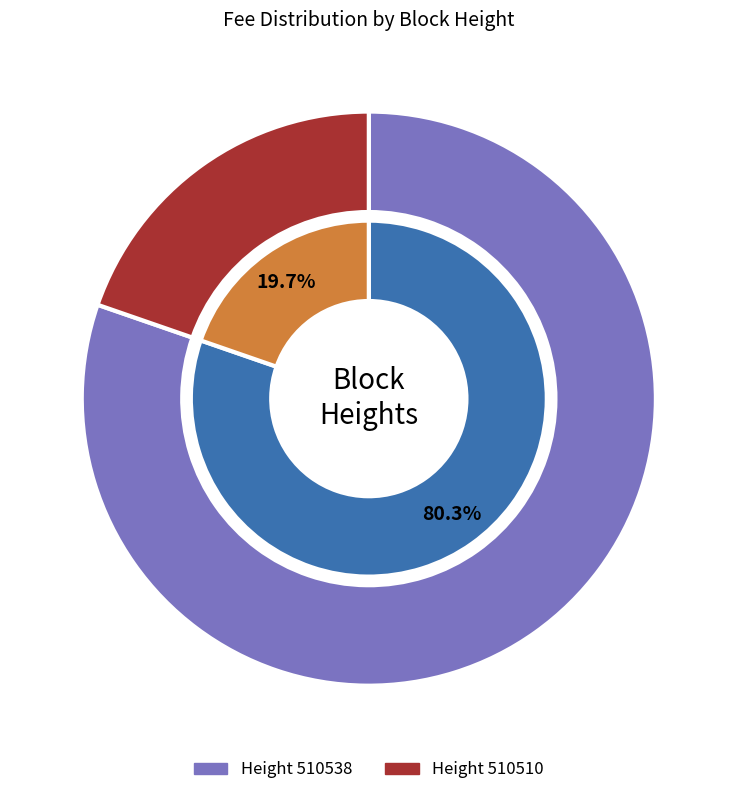

The 510538 slice represents 86% of the pie. True or false?

False